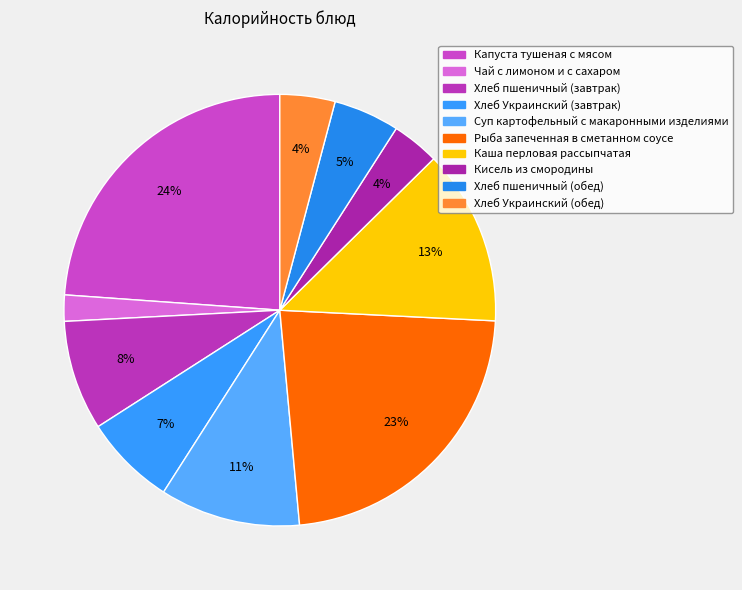

Which category has the smallest portion of the pie?

Чай с лимоном и с сахаром